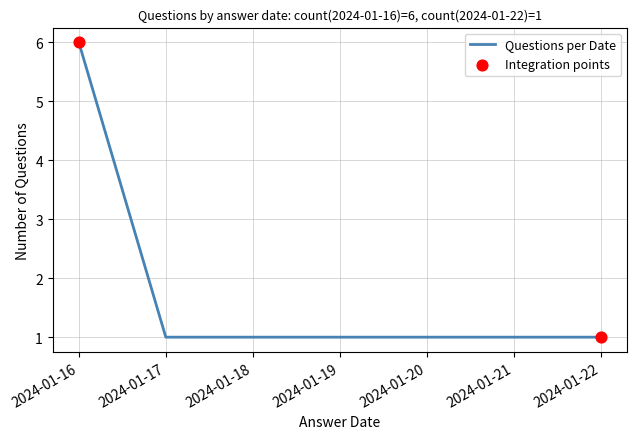

Approximately how many times larger is the value at 2024-01-22 compared to 2024-01-19?

1.0